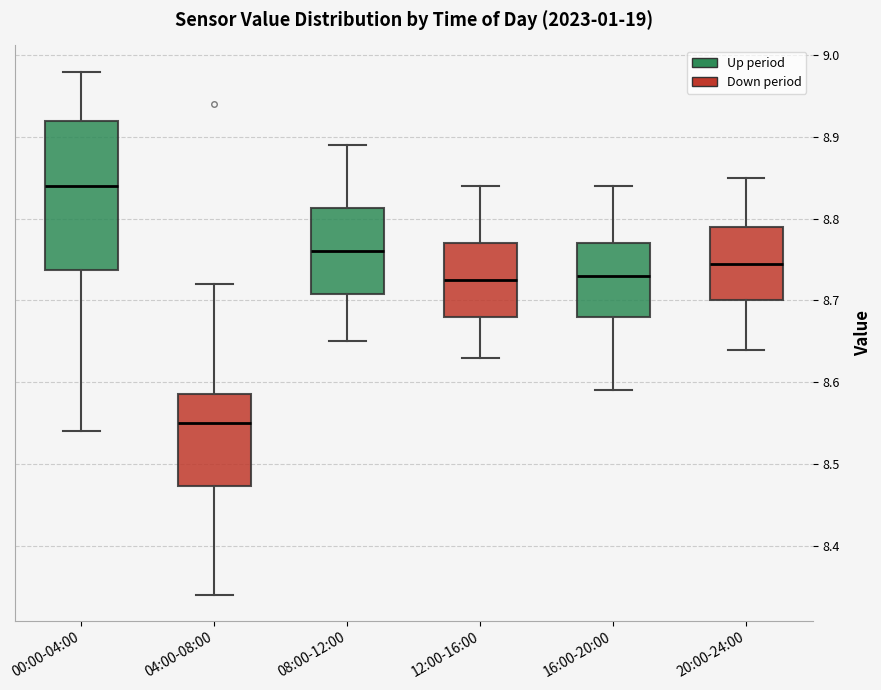

Where does the lower whisker of the box for 08:00-12:00 end on the y-axis? The values are not printed on the chart, so give them approximately, as read against the axis.

8.65